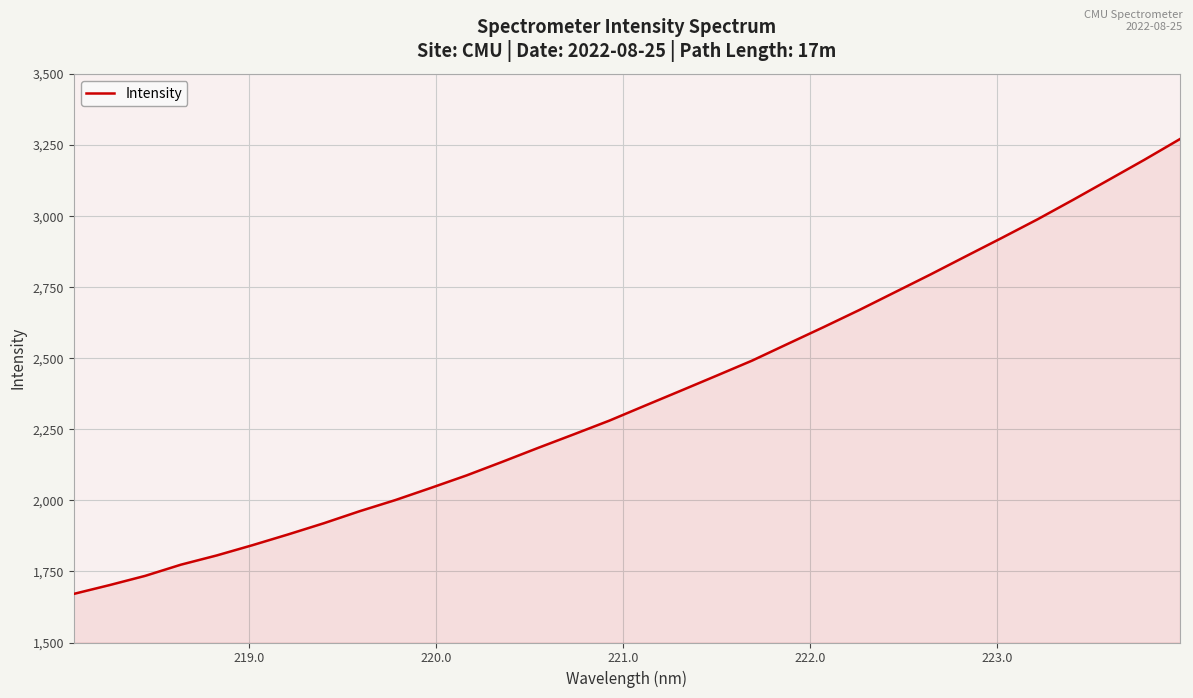

What is the smallest value displayed?

1671.0